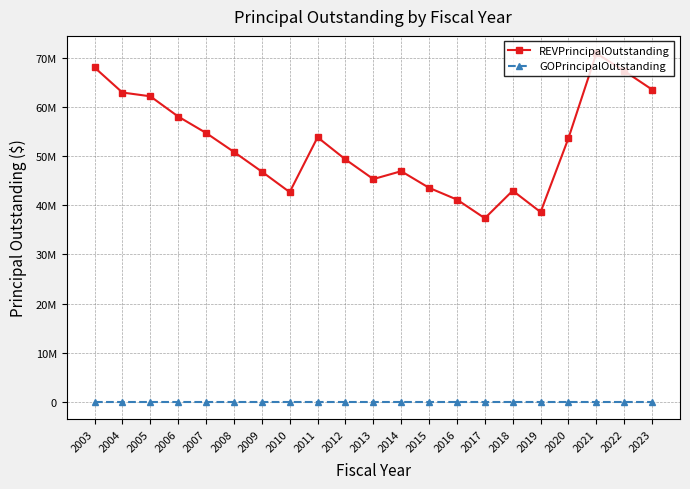

True or false: REVPrincipalOutstanding and GOPrincipalOutstanding intersect in this chart.

False